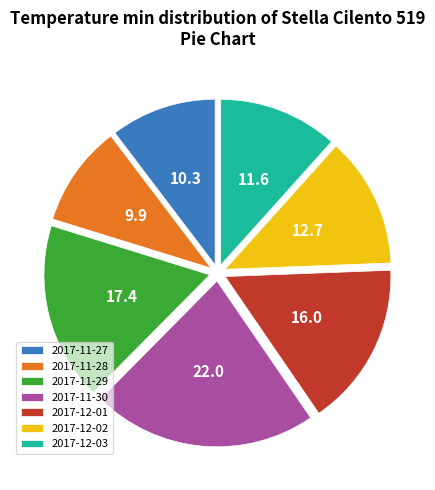

Count the number of slices in the pie.

7